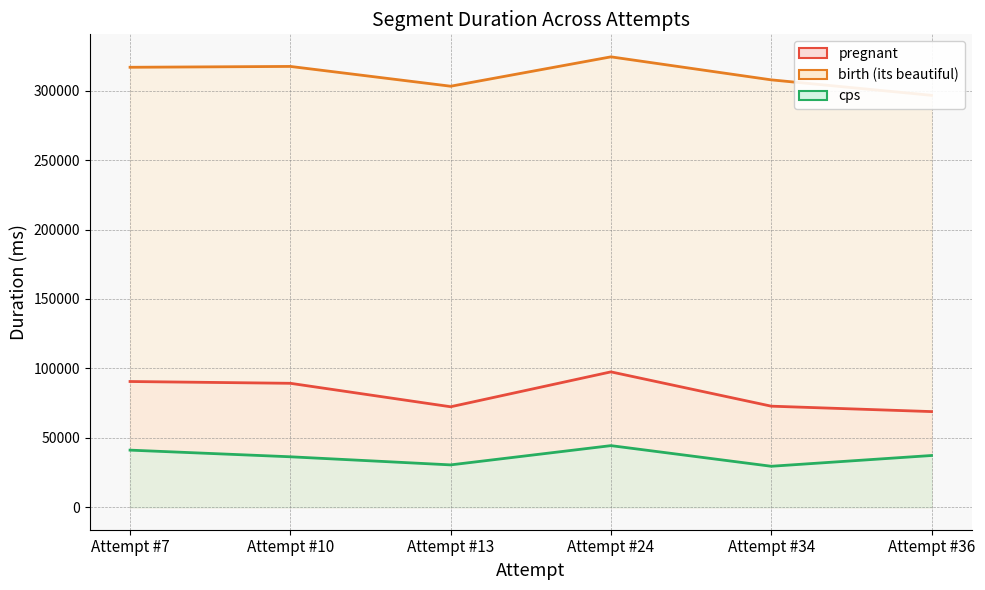

In birth (its beautiful), how many points are higher than both neighbors (excluding endpoints)?

2